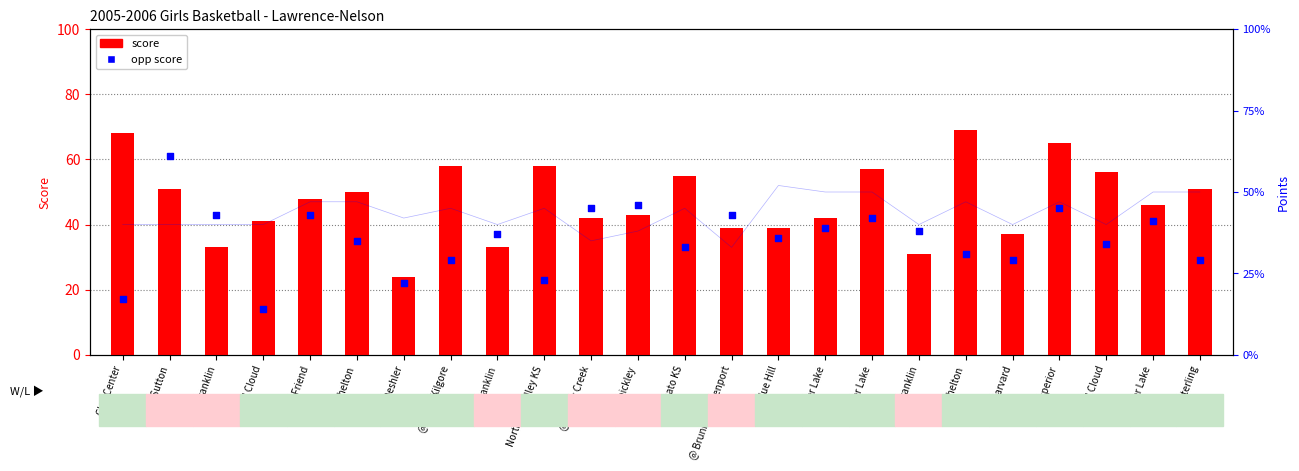

What are all the series names shown in the legend?

score, opp score